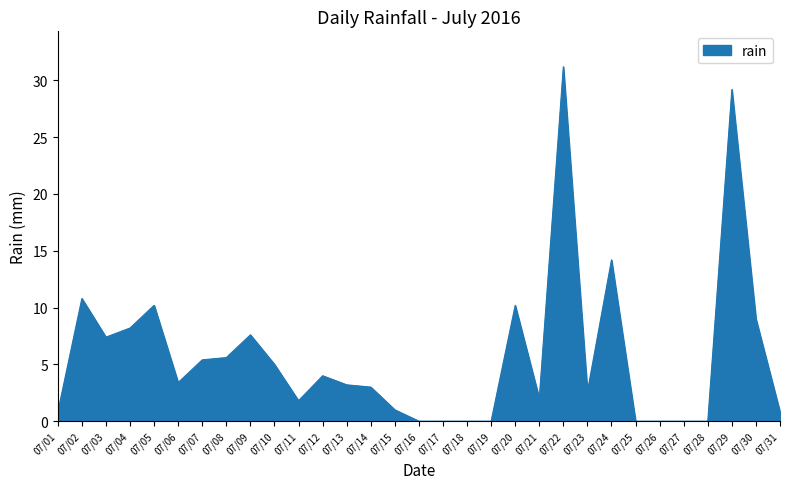

Is it true that the value at 07/07 is 5.4?

True